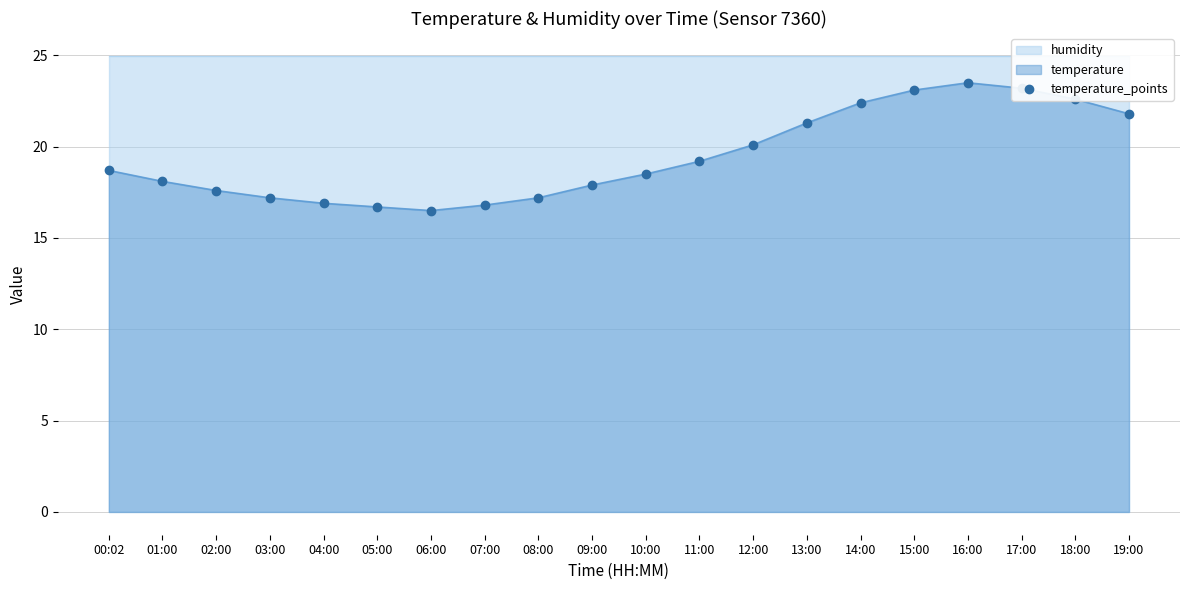

What is the ratio of the value at 09:00 to the value at 13:00?

0.8